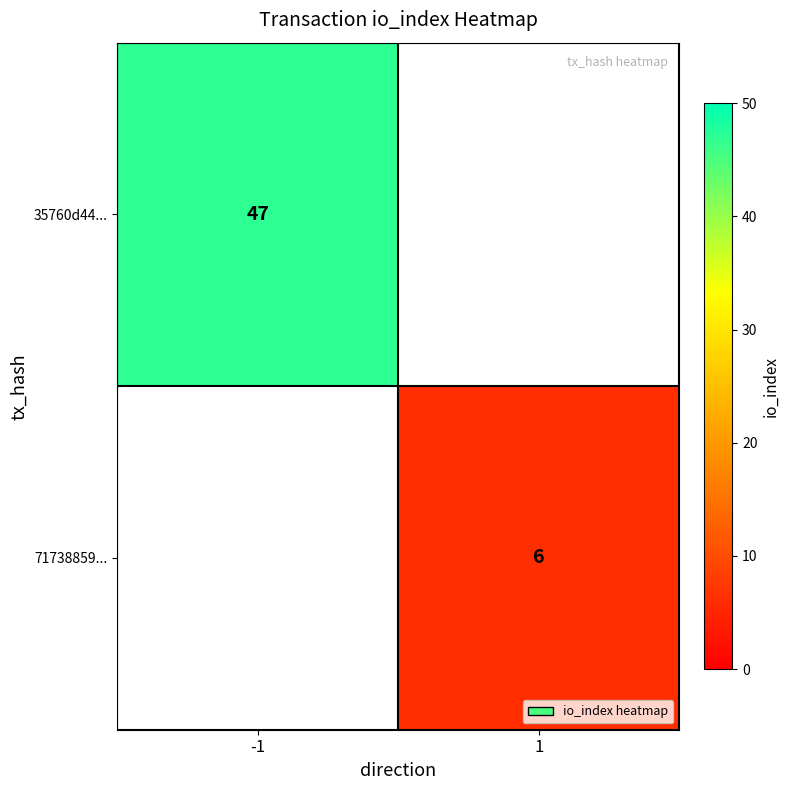

The value of 35760d44... at -1 is 73. True or false?

False